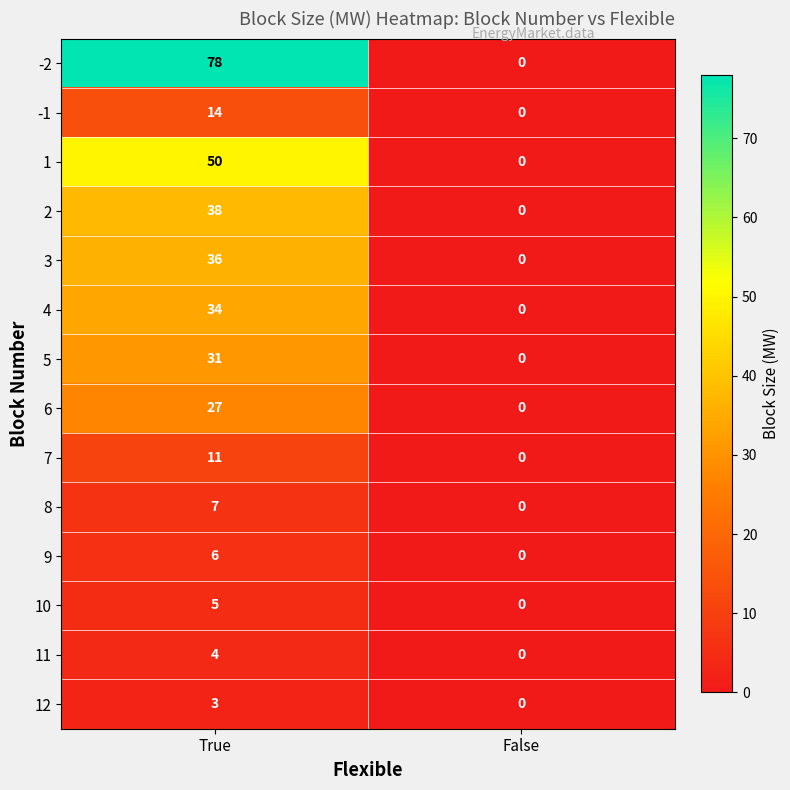

Reading left to right, what are all the values shown in this chart?

-2: True=78	False=0
-1: True=14	False=0
1: True=50	False=0
2: True=38	False=0
3: True=36	False=0
4: True=34	False=0
5: True=31	False=0
6: True=27	False=0
7: True=11	False=0
8: True=7	False=0
9: True=6	False=0
10: True=5	False=0
11: True=4	False=0
12: True=3	False=0